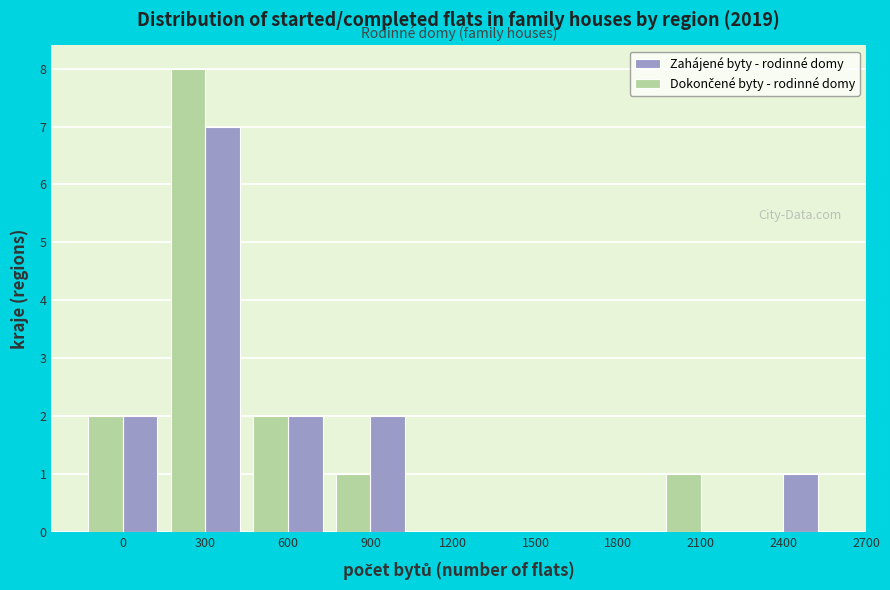

What is the total value across all series at 300?

15